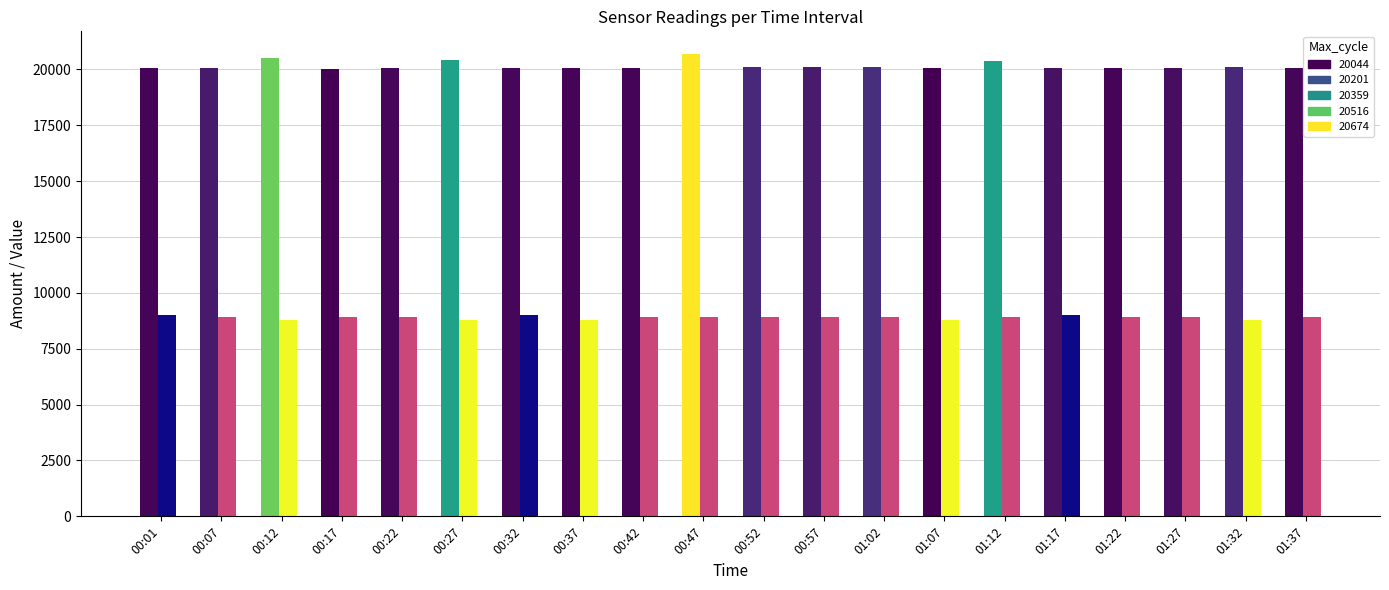

What is the total value across all series at 00:01?

29051